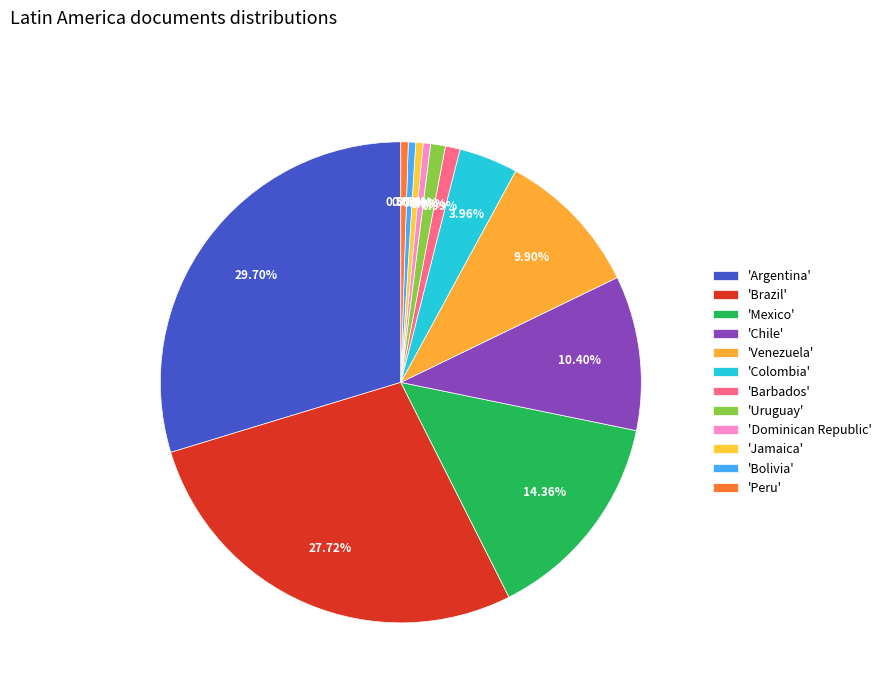

To the nearest percent, what is the difference between the largest and smallest slice percentages?

29%